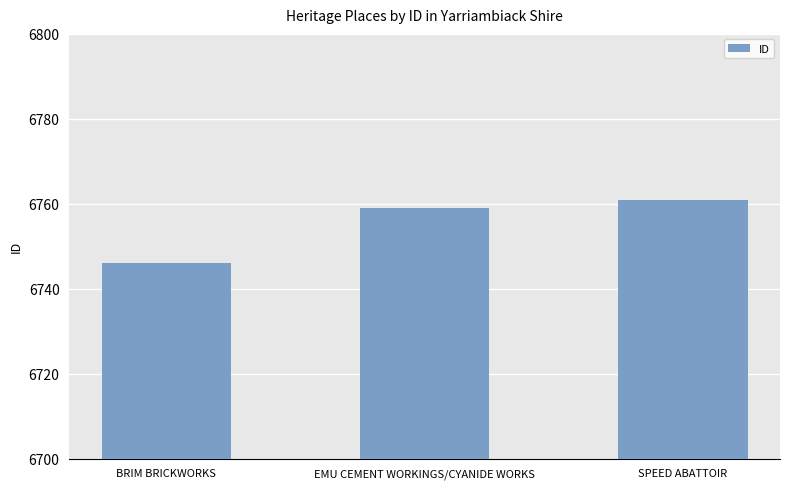

What position from the right is EMU CEMENT WORKINGS/CYANIDE WORKS?

2